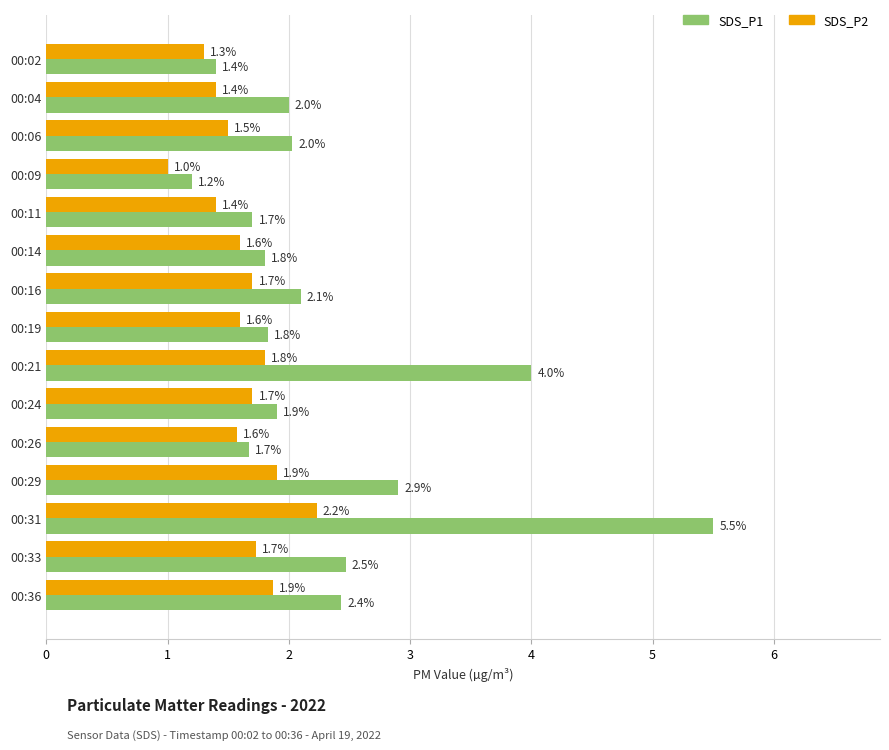

What is the total value across all series at 00:21?

5.8